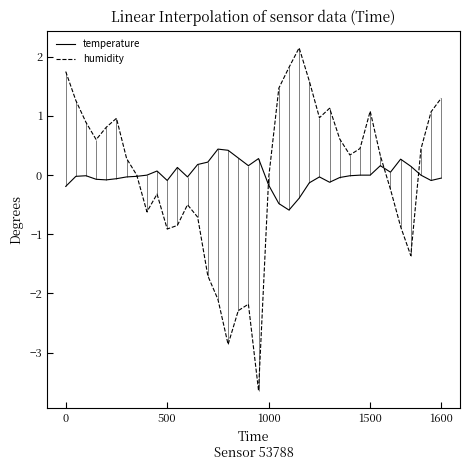

What is the sum of the humidity values at 34 and 7?

-1.4